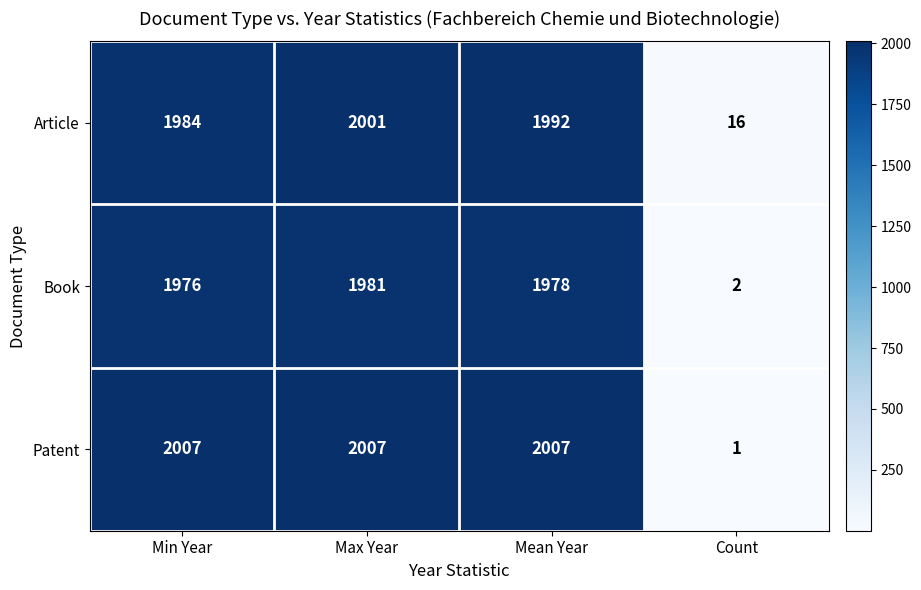

How many series are shown in this chart?

3